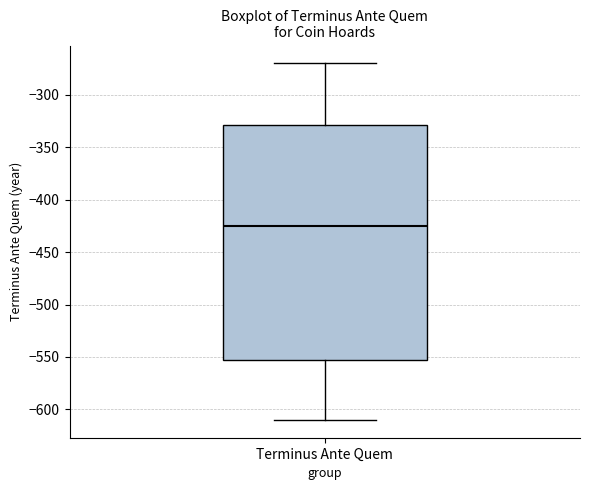

Transcribe this box plot: give where the median line is, the range the box spans, and where the two whiskers end, as read against the y-axis. The values are not printed on the chart, so give them approximately, as read against the axis.

median -425, box -550 to -330, whiskers -610 to -270